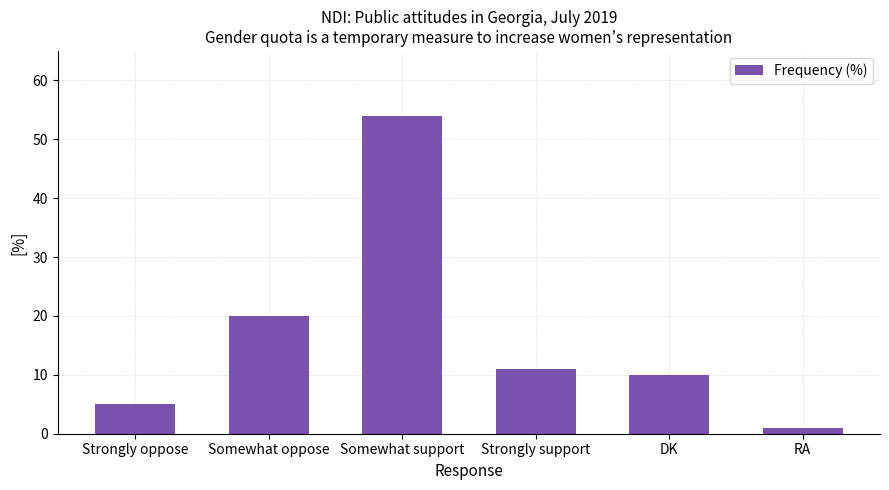

What is the label of the 3rd bar from the left?

Somewhat support